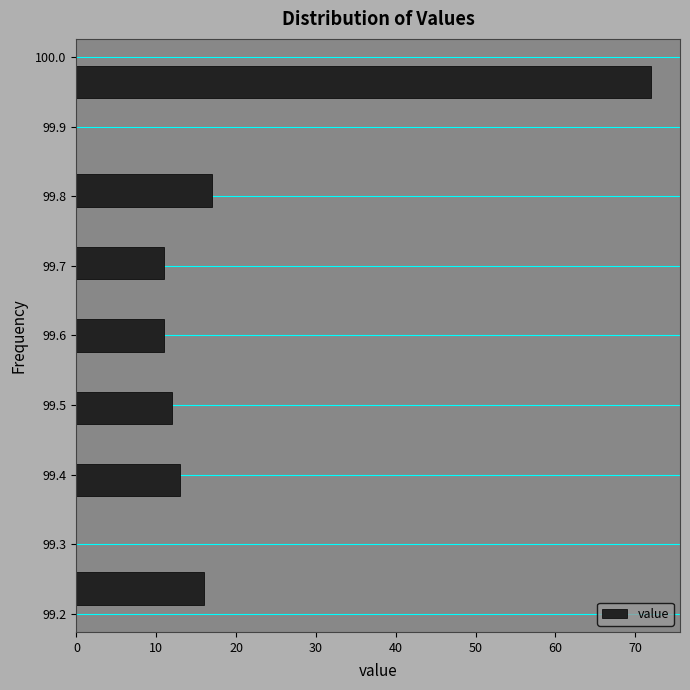

What is the length of the bar covering 99.678 to 99.730 on the y-axis? Neither the bar edges nor the lengths are printed on the chart, so give them approximately, as read against the axes.

11